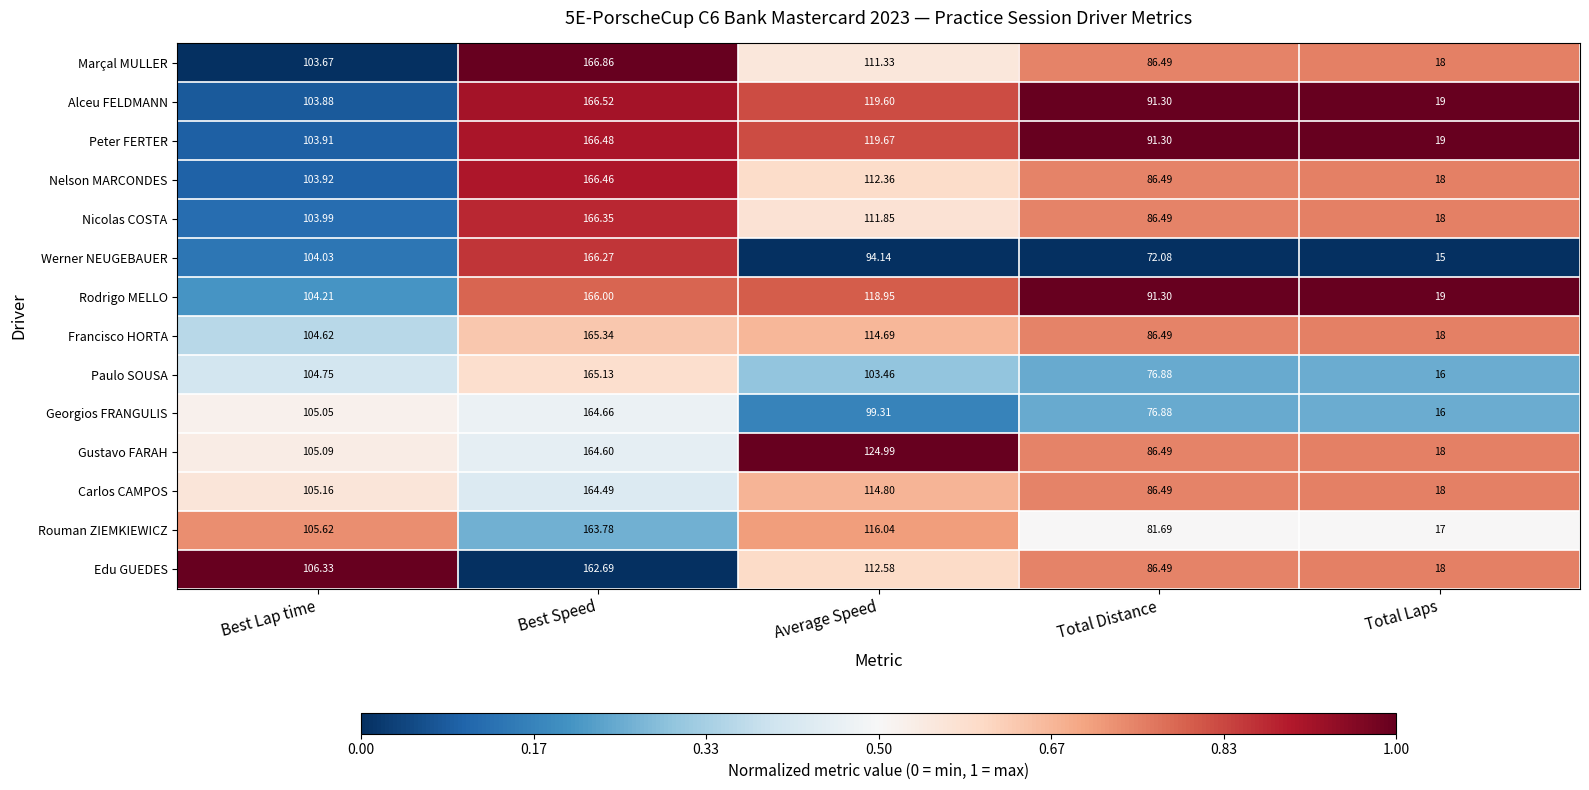

Between Best Lap time and Average Speed, which series saw the biggest shift?

Gustavo FARAH